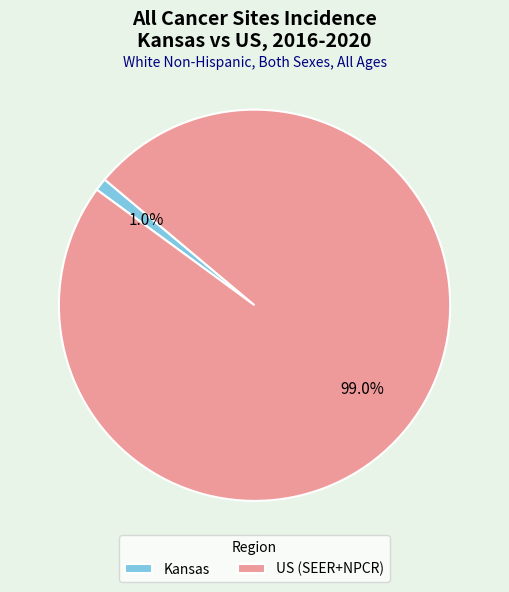

To the nearest percent, what is the combined percentage of US (SEER+NPCR) and Kansas?

100%